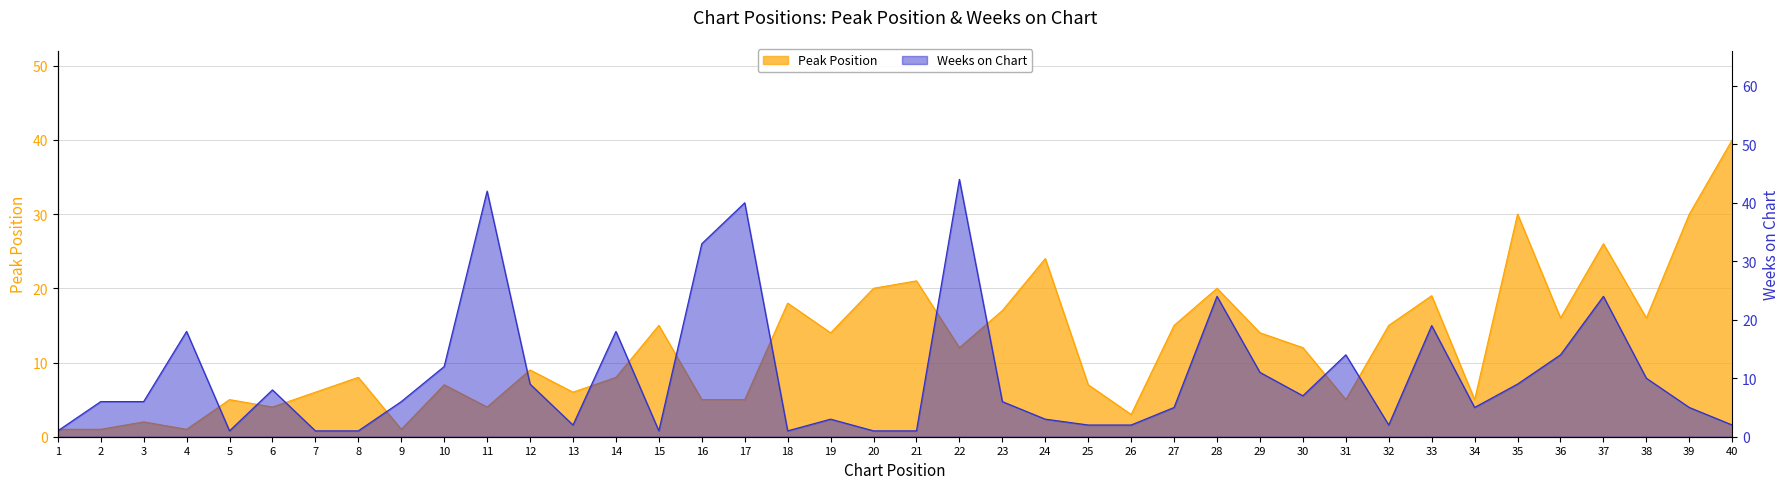

Where does the Weeks on Chart series first go above 6?

4